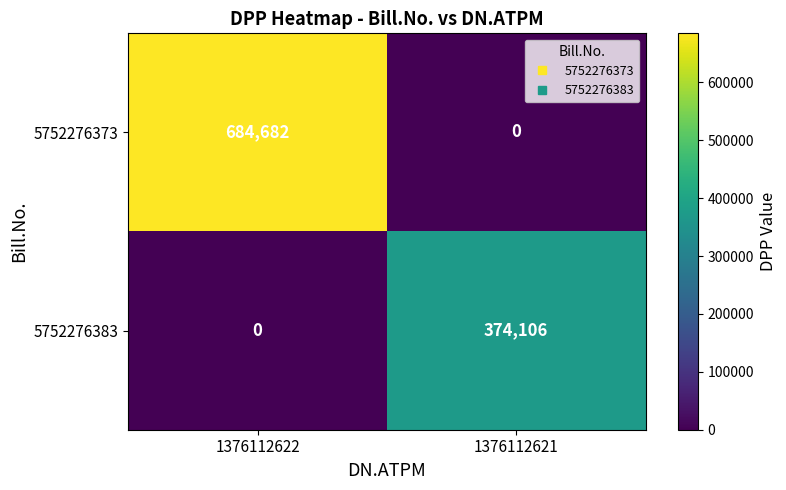

What is the difference between the highest and lowest values at 1376112621?

374106